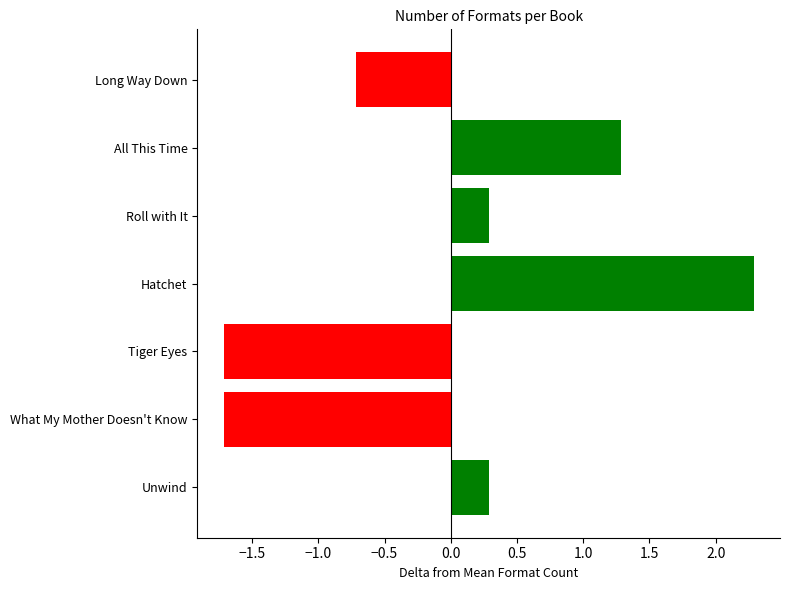

The value at Long Way Down is -0.7. True or false?

True